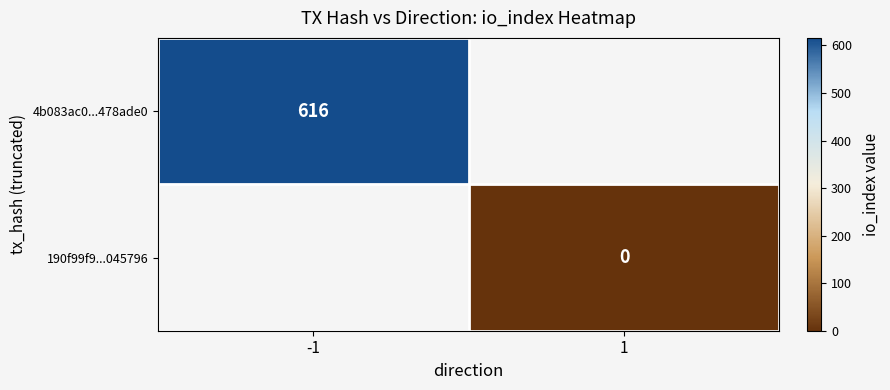

Is the value of 190f99f9...045796 at 1 greater than the value of 4b083ac0...478ade0 at -1?

No